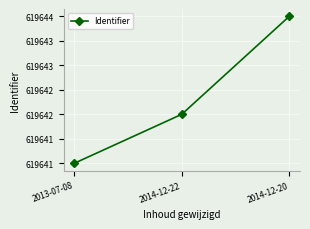

List the labels in order of value, smallest first.

2013-07-08, 2014-12-22, 2014-12-20